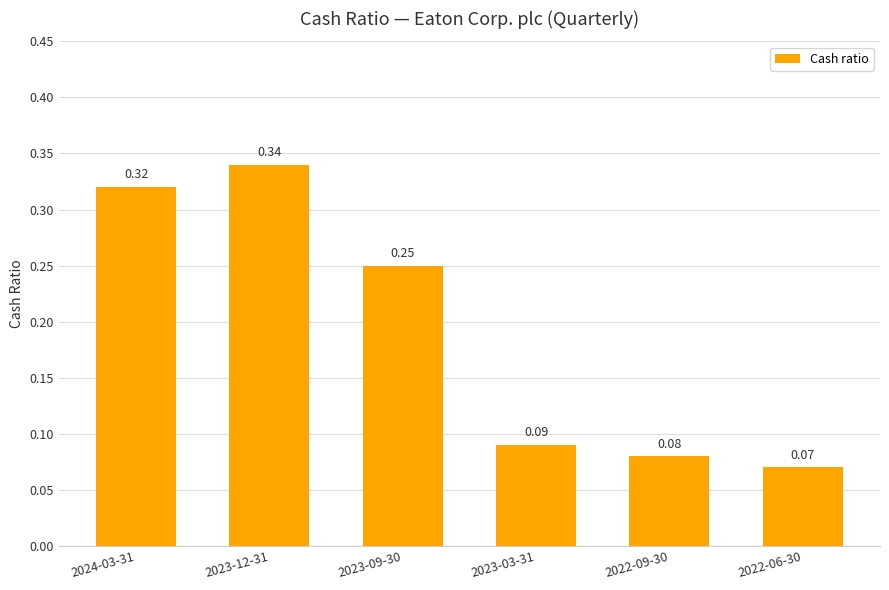

What is the label of the 2nd bar from the left?

2023-12-31